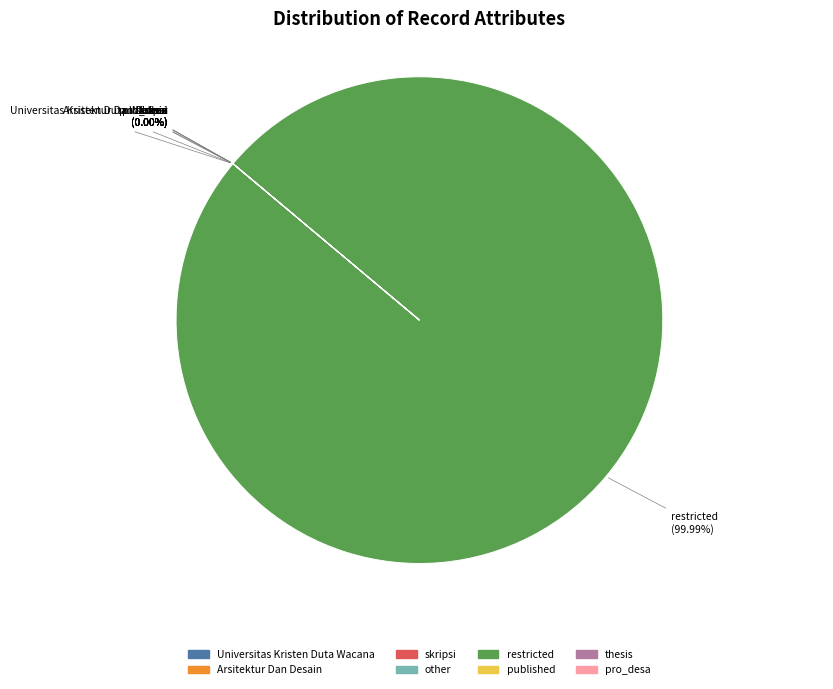

Is pro_desa the majority of the pie?

No